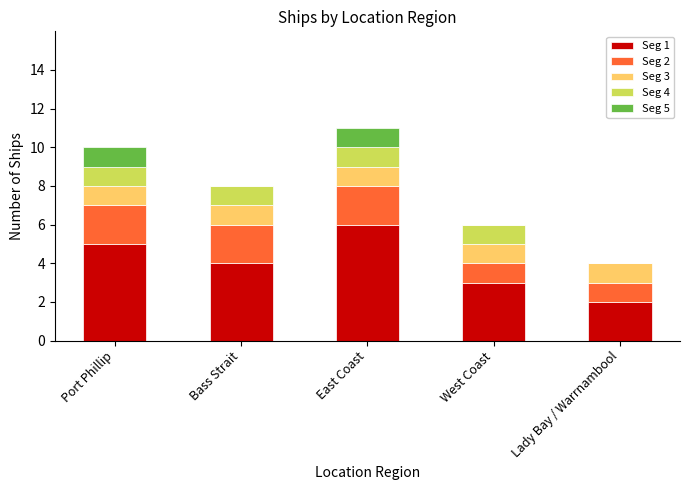

What is the total value across all series at Bass Strait?

8